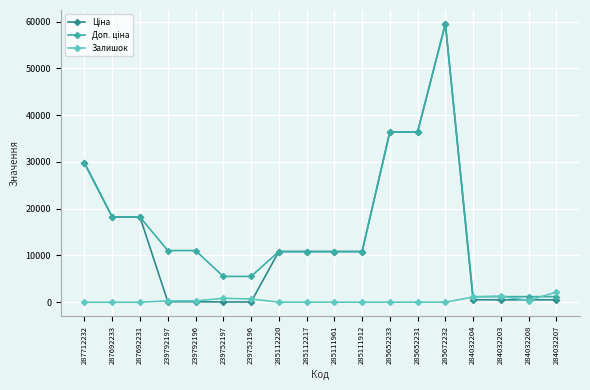

What is the maximum value shown in the chart?

59523.0